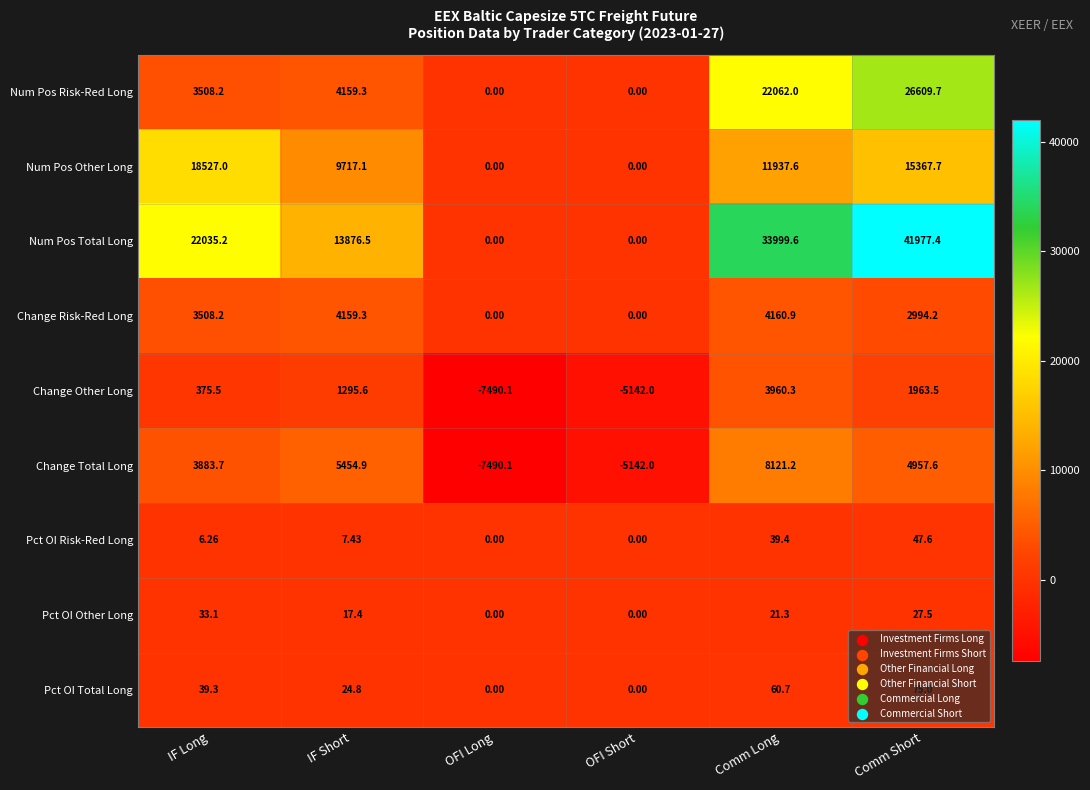

Count the number of categories in the chart.

6